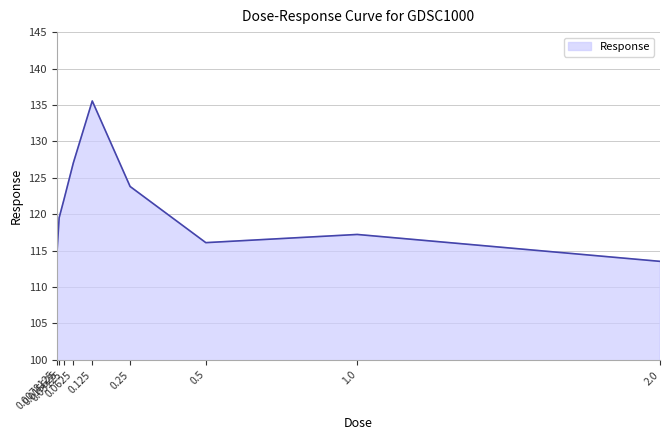

Which label corresponds to the largest value in the chart?

0.125